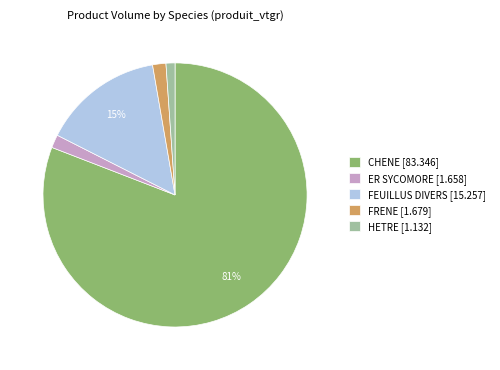

Between ER SYCOMORE [1.658] and FEUILLUS DIVERS [15.257], which is larger?

FEUILLUS DIVERS [15.257]